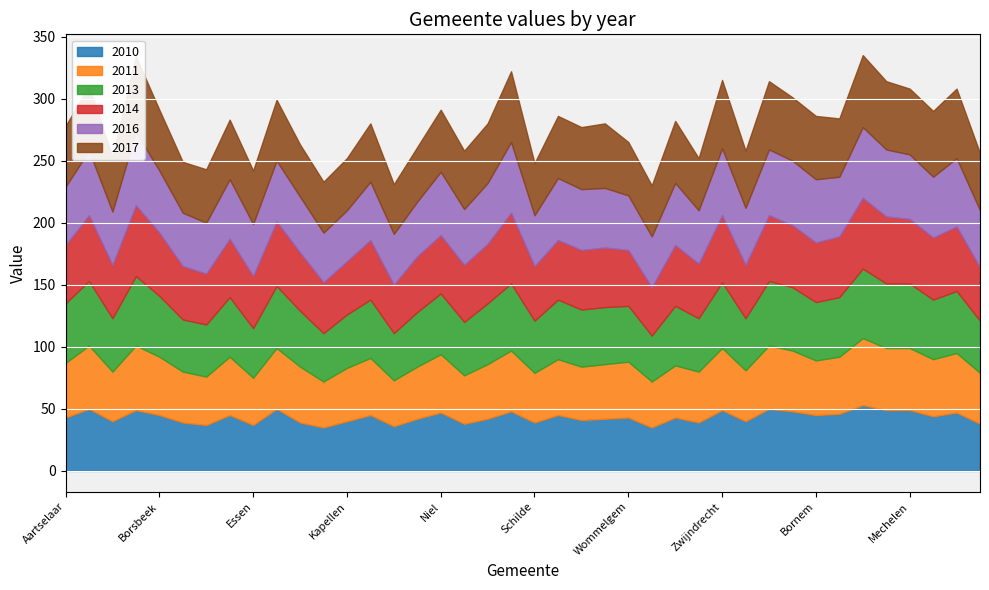

What is the difference between the 2016 values at Putte and Nijlen?

6